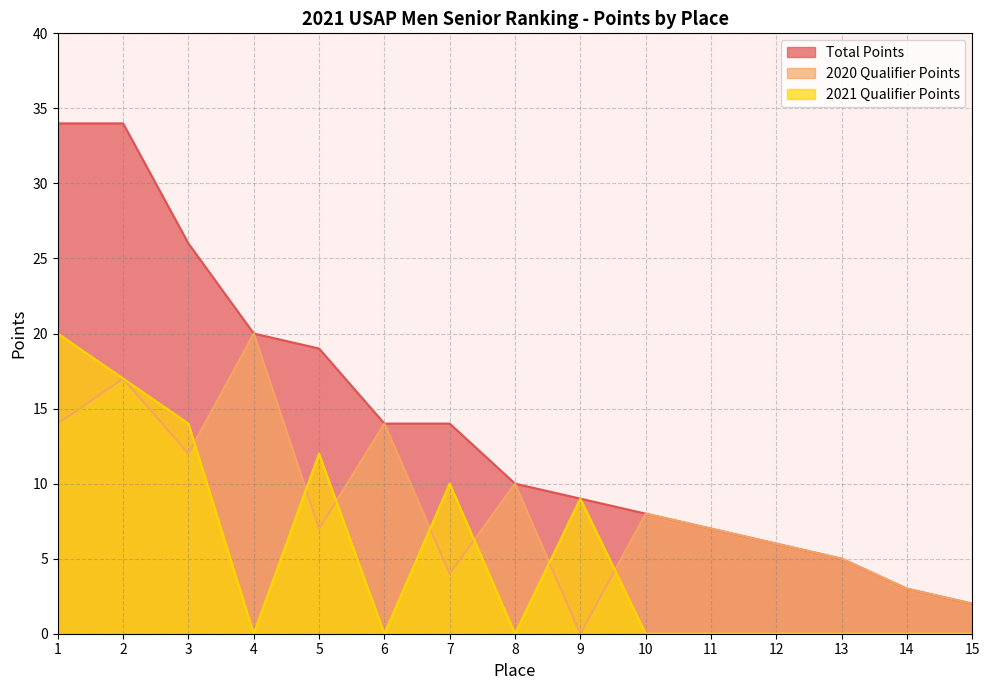

Rank the categories by Total Points value from lowest to highest.

15, 14, 13, 12, 11, 10, 9, 8, 6, 7, 5, 4, 3, 1, 2